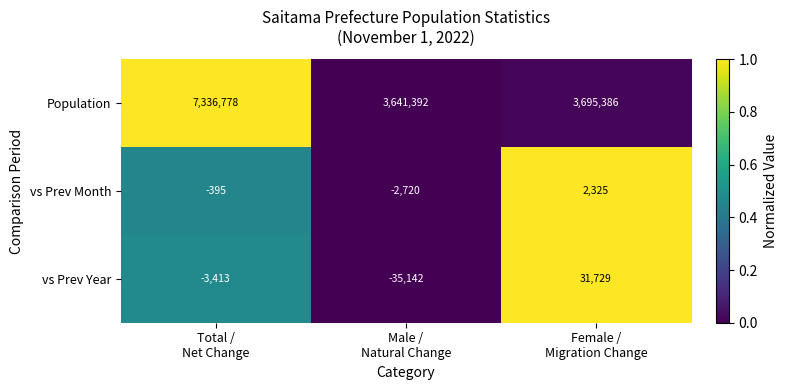

What is the minimum value for vs Prev Year?

-35142